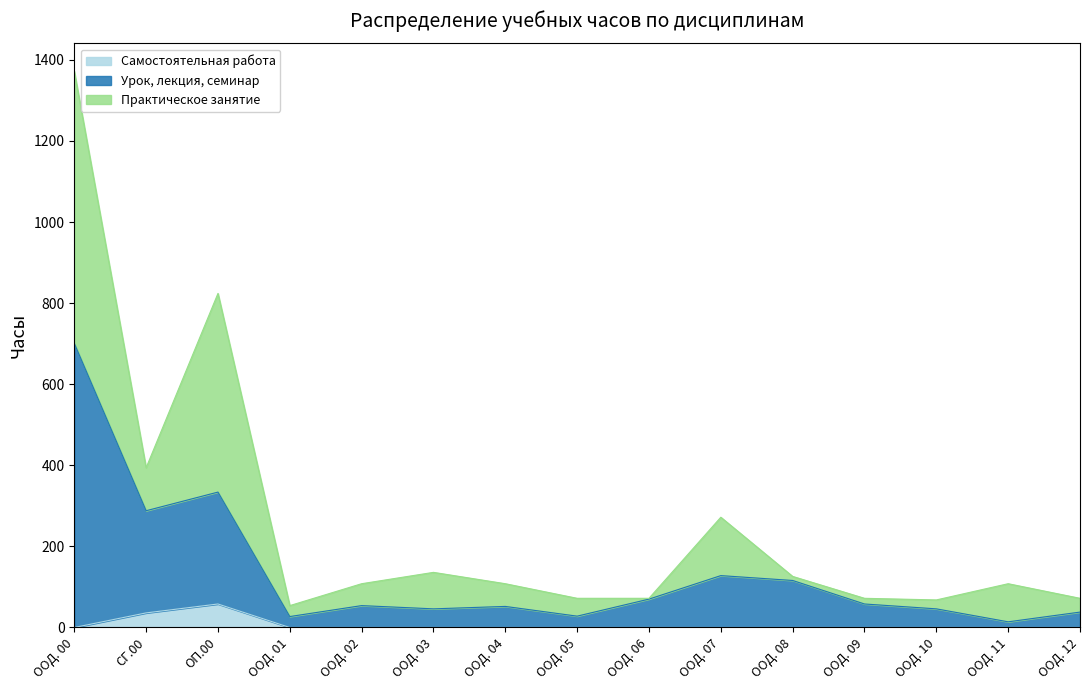

Where is the first local maximum for Самостоятельная работа?

ОП.00